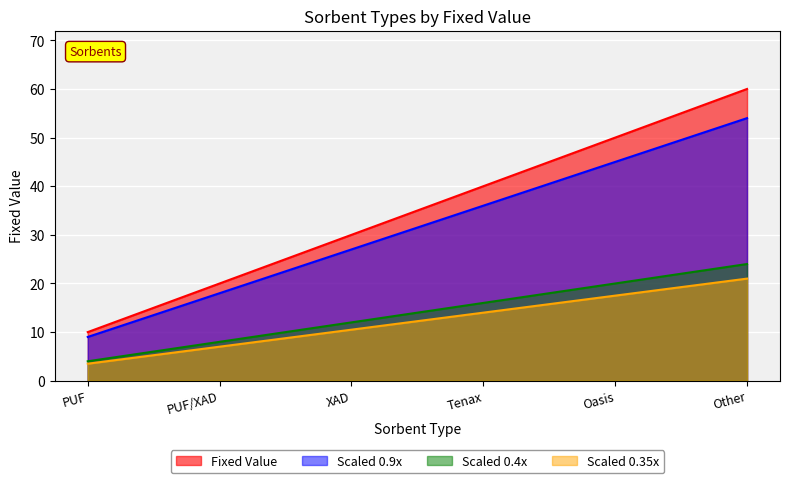

What position from the left is Tenax?

4